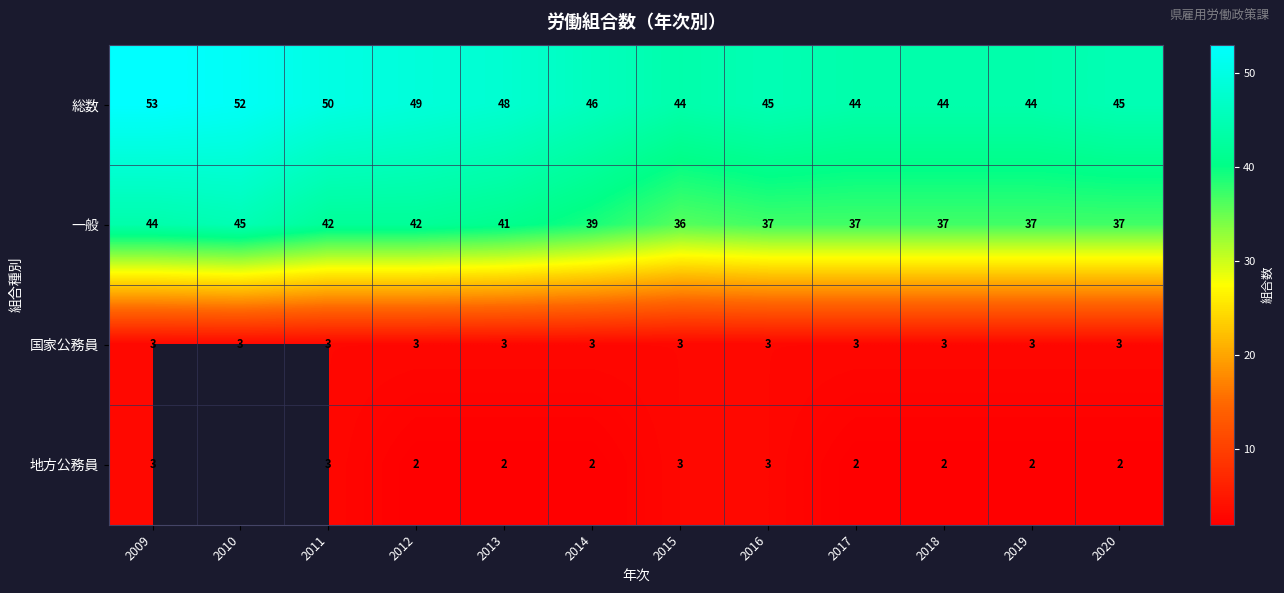

How many series are shown in this chart?

4